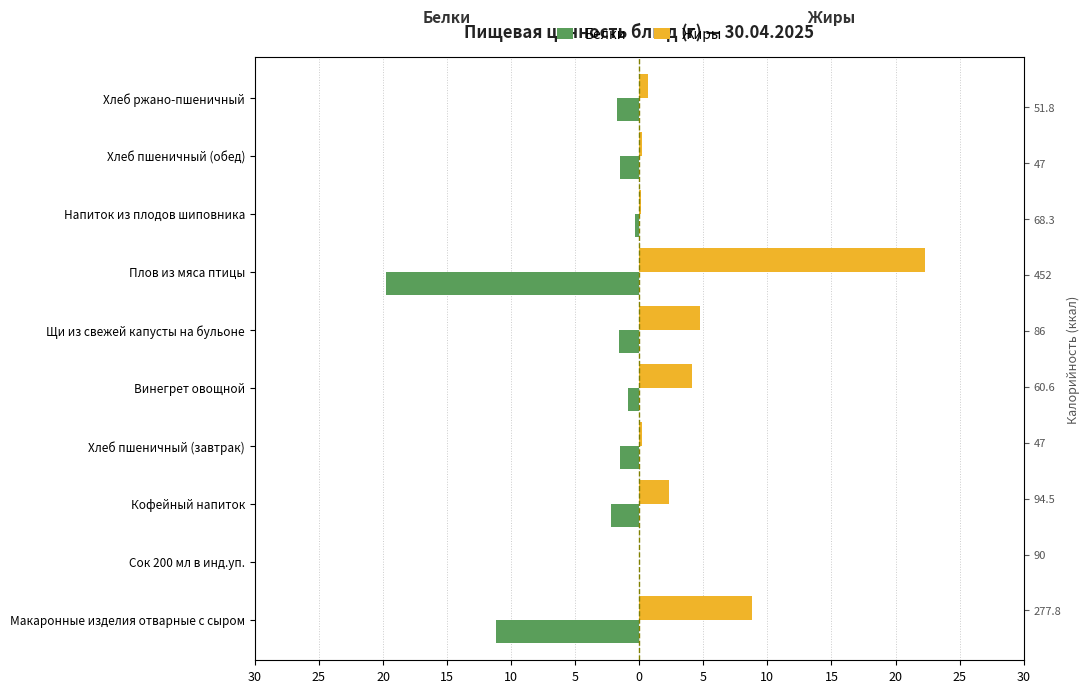

What is the average value of the Белки series?

-4.1